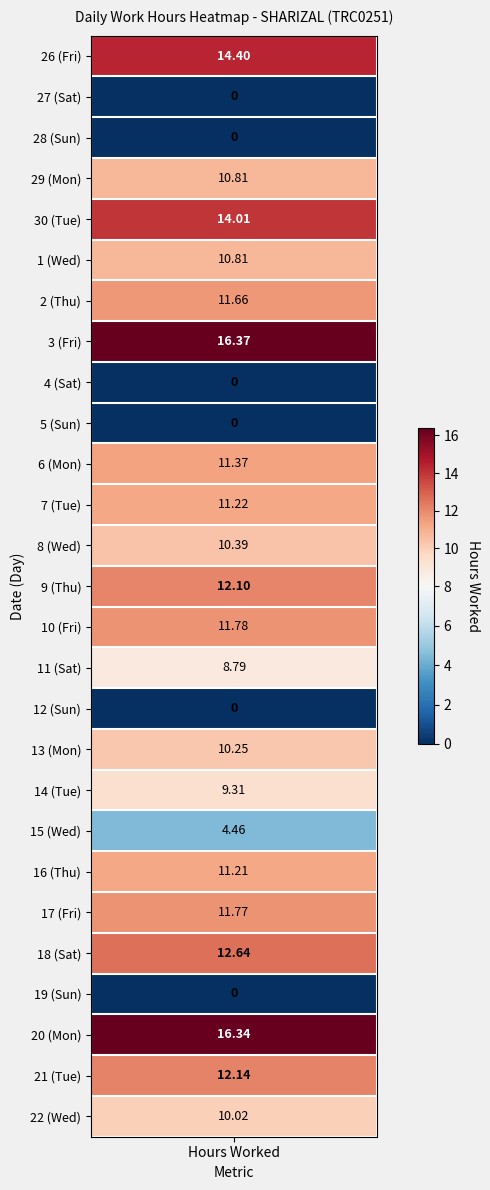

Which category has the lowest value across all series?

27